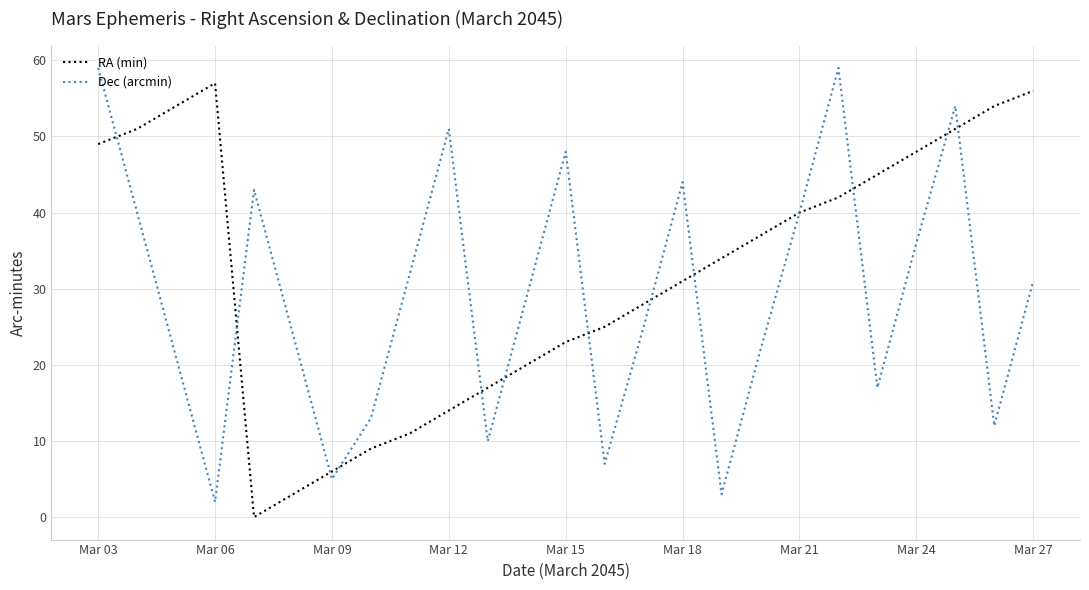

What is the average value of the Dec (arcmin) series?

29